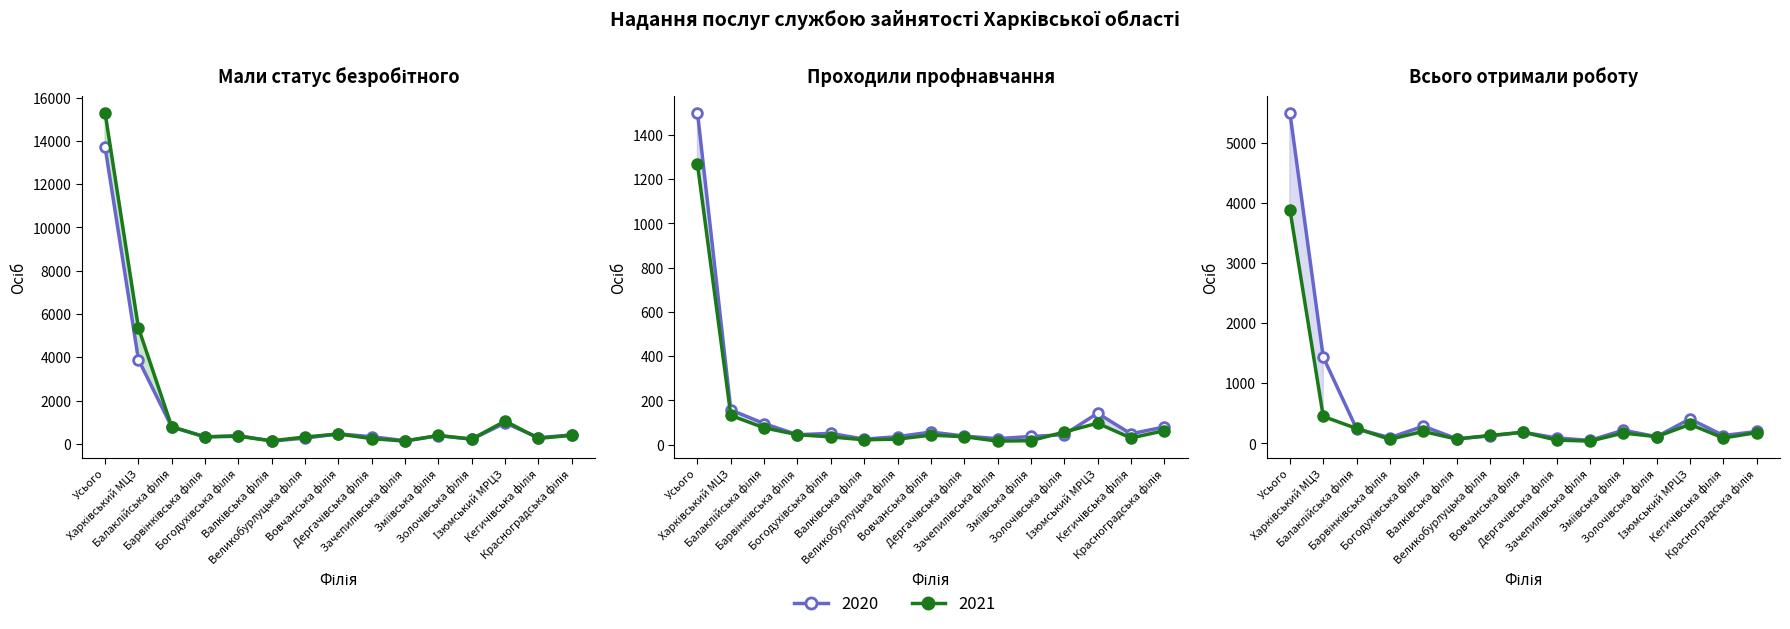

Where is the first local minimum for Проходили профнавчання 2020?

Барвінківська філія